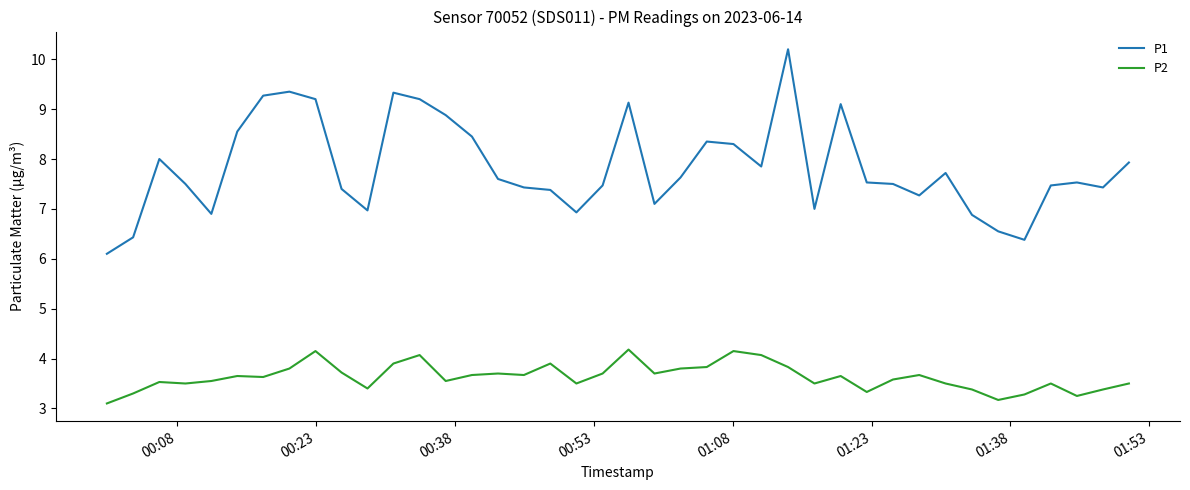

What is the difference between the maximum and minimum values in the P1 series?

4.1